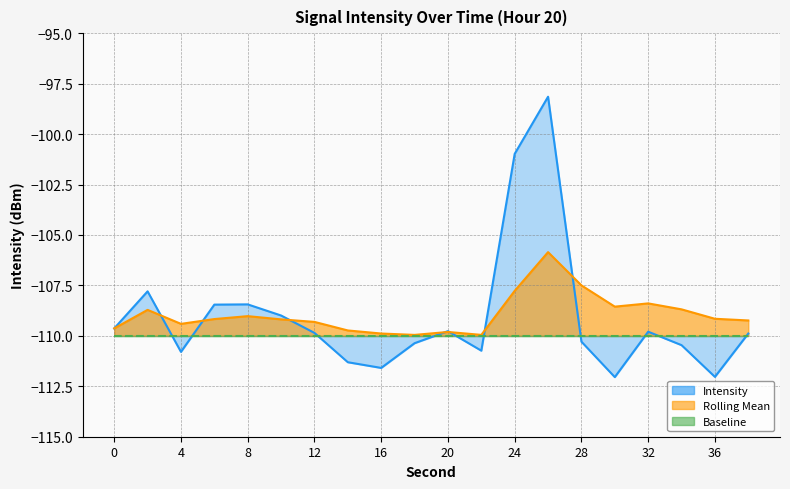

Which series ends up on top after the final intersection of Rolling Mean and Intensity?

Rolling Mean